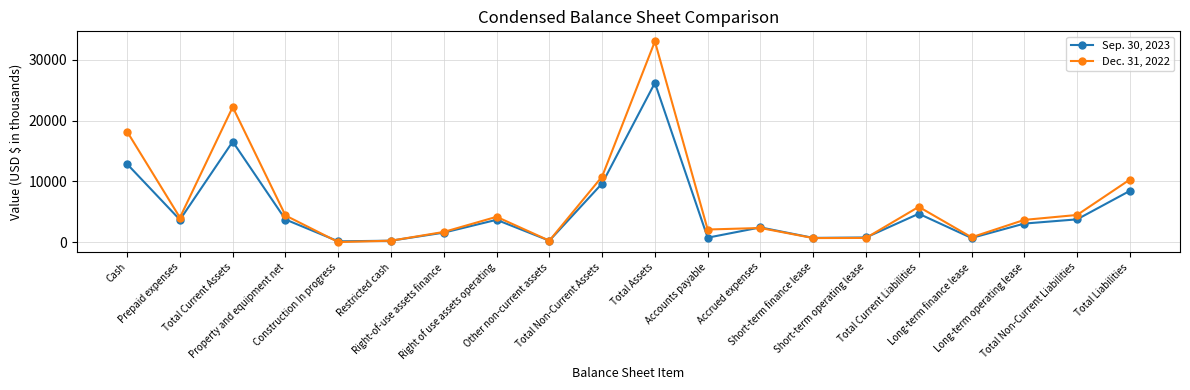

Rank the series by their average value, from highest to lowest.

Dec. 31, 2022, Sep. 30, 2023